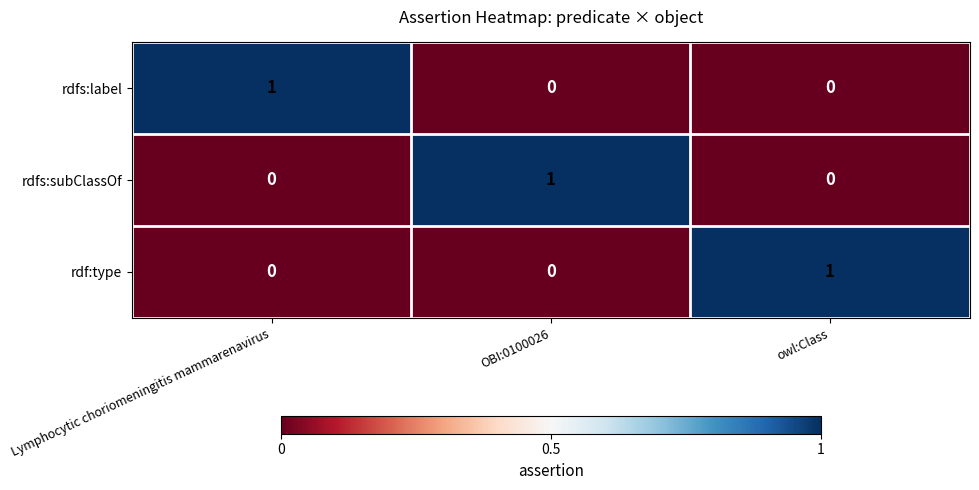

Reading left to right, what are all the values shown in this chart?

rdfs:label: 1	0	0
rdfs:subClassOf: 0	1	0
rdf:type: 0	0	1